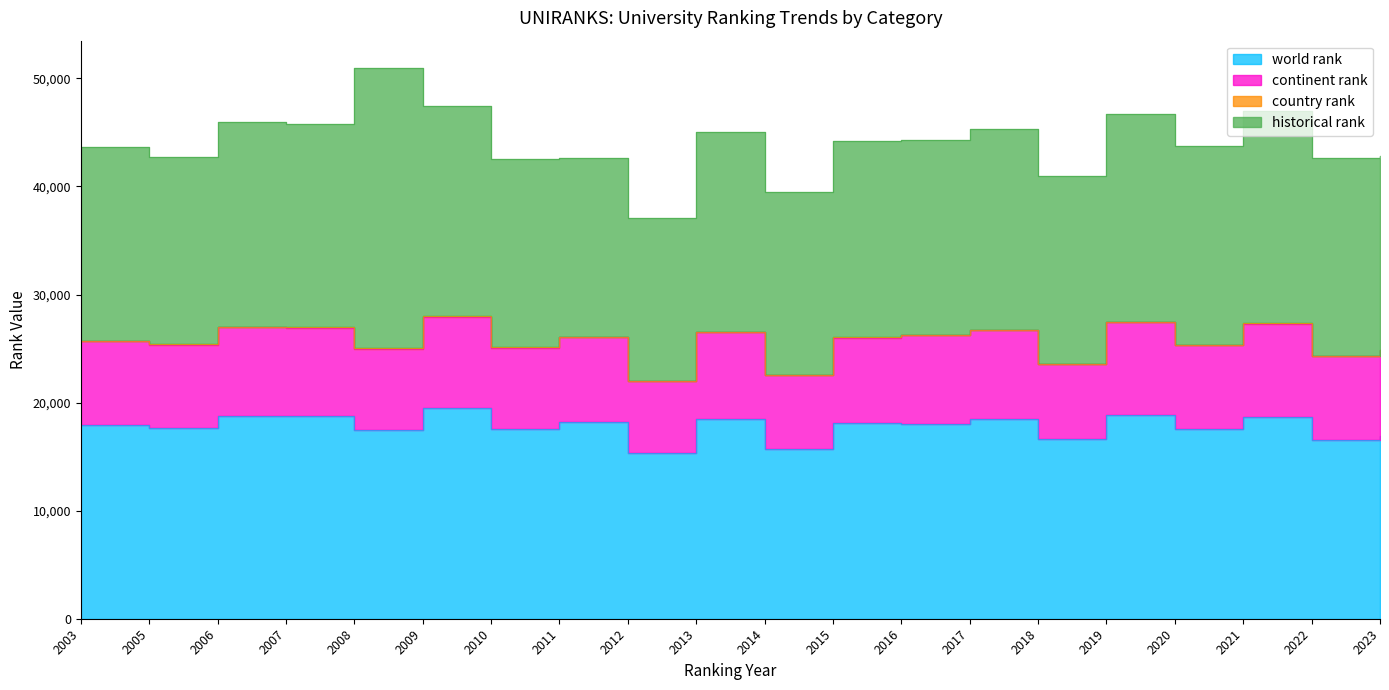

How many data points does each series have?

20